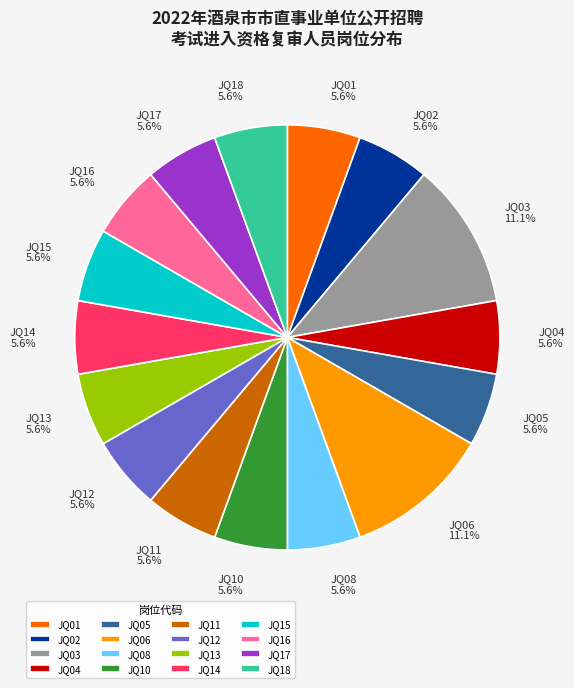

How many segments does this pie chart have?

16